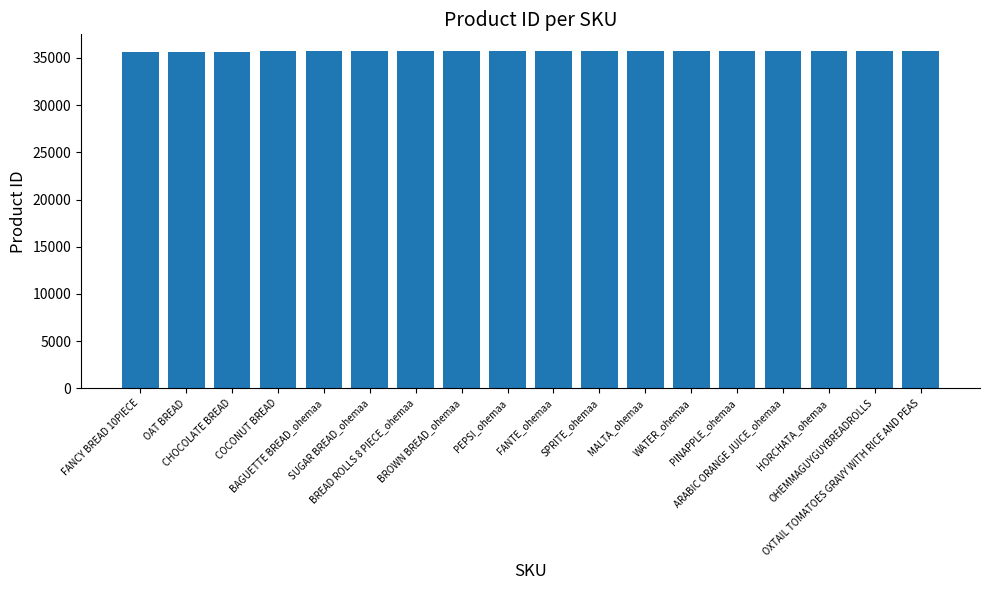

What is the change in value from CHOCOLATE BREAD to PINAPPLE_ohemaa?

+29